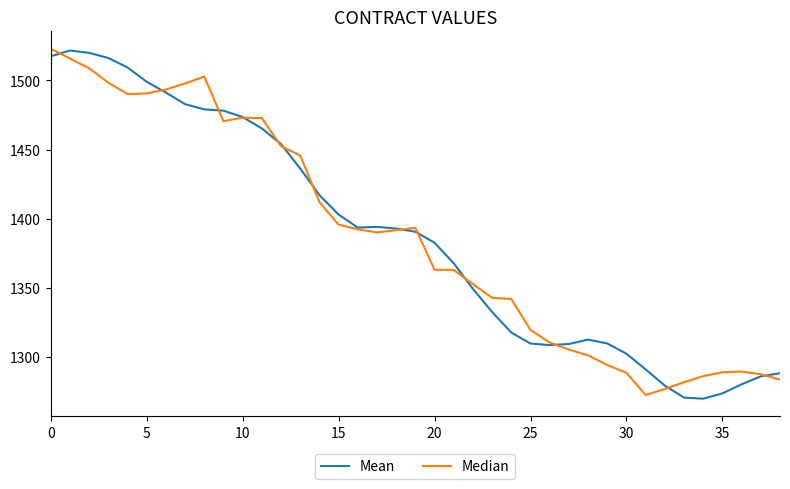

What is the difference between the second highest and second lowest values in the Mean series?

249.6